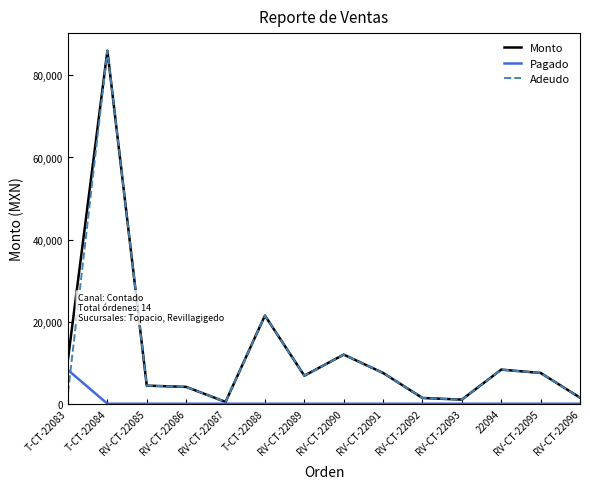

What is the total value across all series at T-CT-22083?

21800